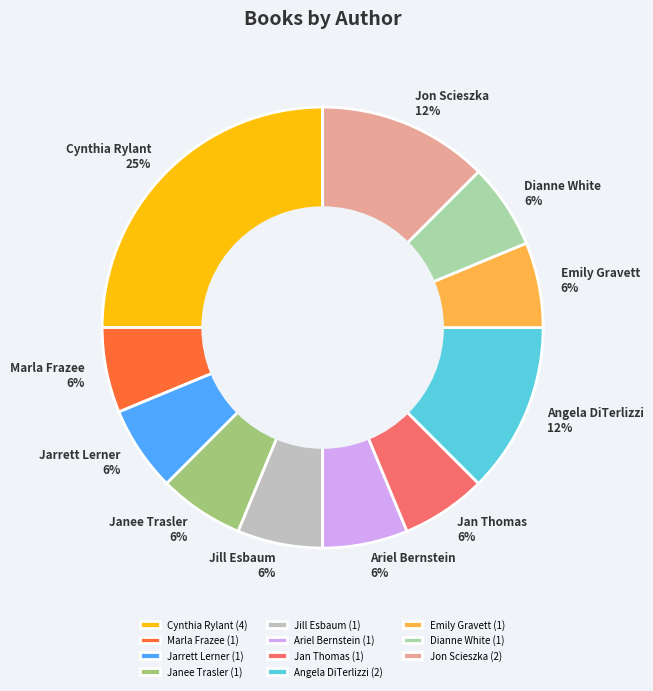

To the nearest percent, what is the combined percentage of Angela DiTerlizzi and Marla Frazee?

19%